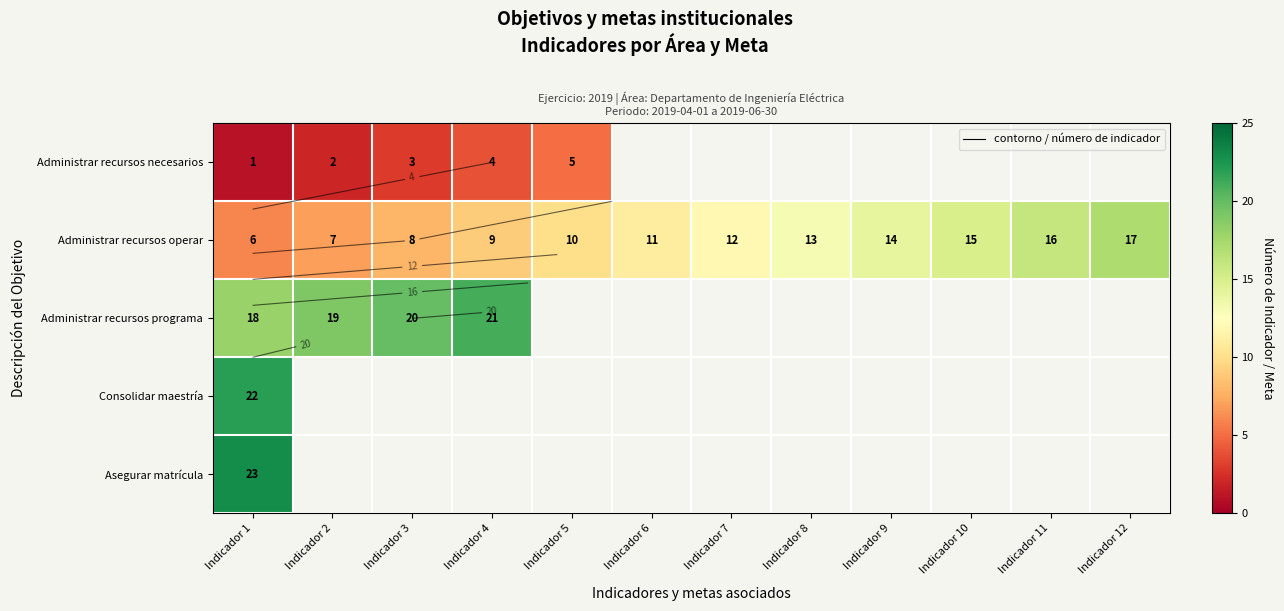

What is the sum of the Administrar recursos operar values at Indicador 4 and Indicador 11?

25.0